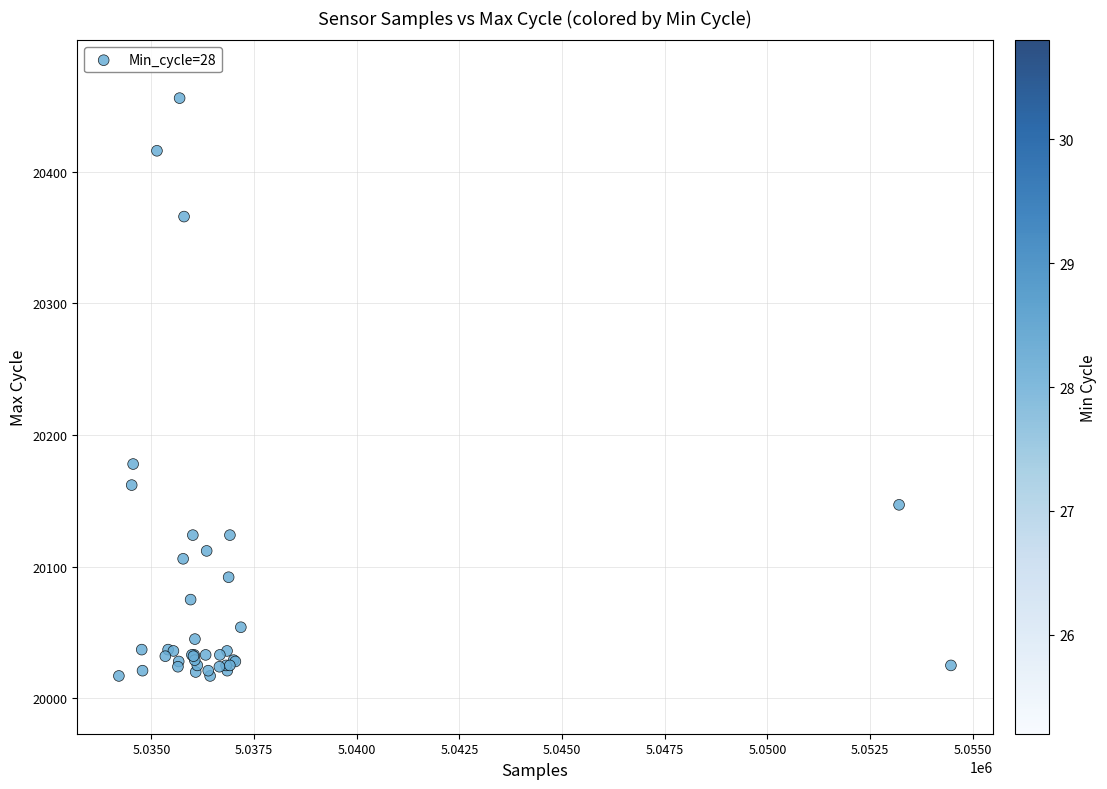

What Y value in the scatter plot is closest to 20236?

20178